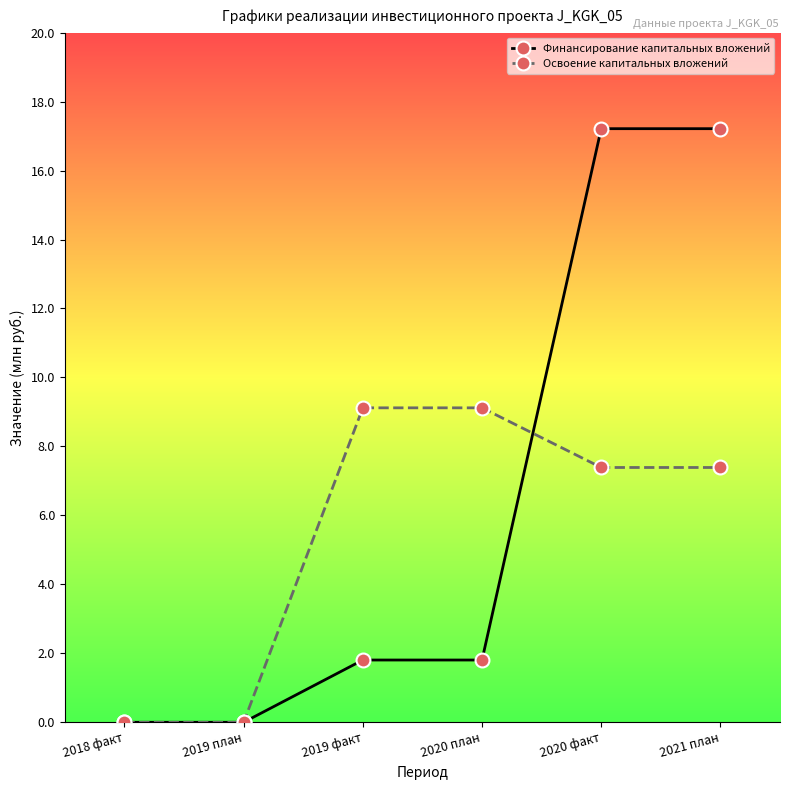

The Освоение капитальных вложений series shows 10.7 at 2021 план. True or false?

False